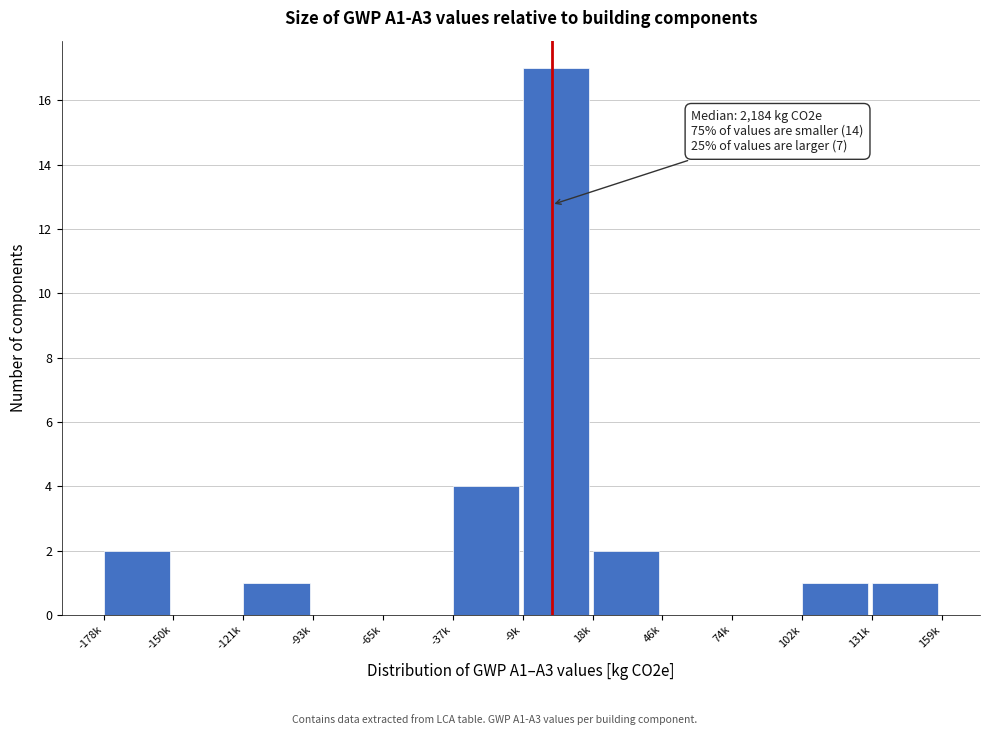

Reading right to left, what are all the values shown in this chart?

131k=1	102k=1	74k=0	46k=0	18k=2	-9k=17	-37k=4	-65k=0	-93k=0	-121k=1	-150k=0	-178k=2